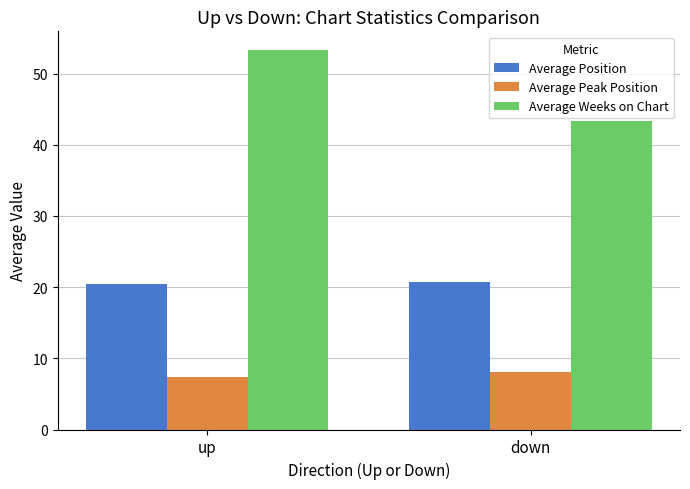

What is the greatest value displayed?

53.3